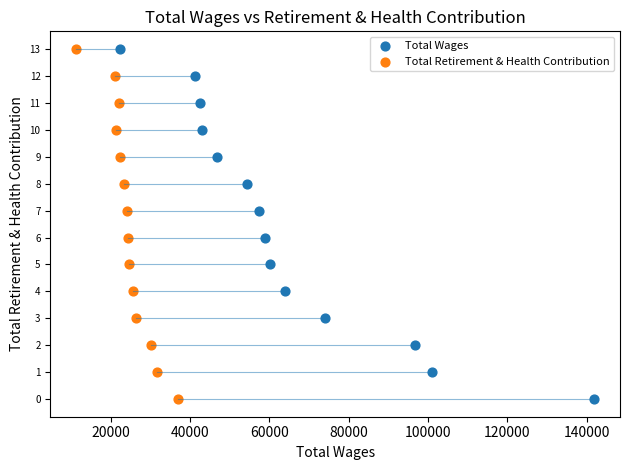

What are all the series names shown in the legend?

Total Wages, Total Retirement & Health Contribution